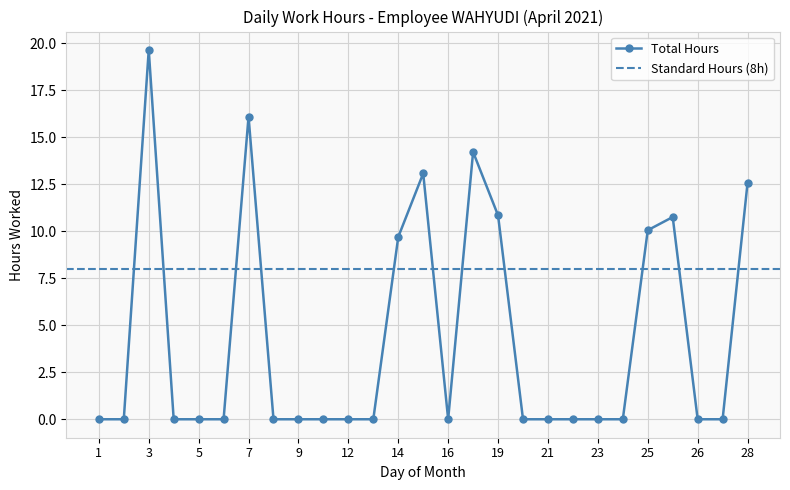

Does the chart display data point markers on the line(s)?

Yes